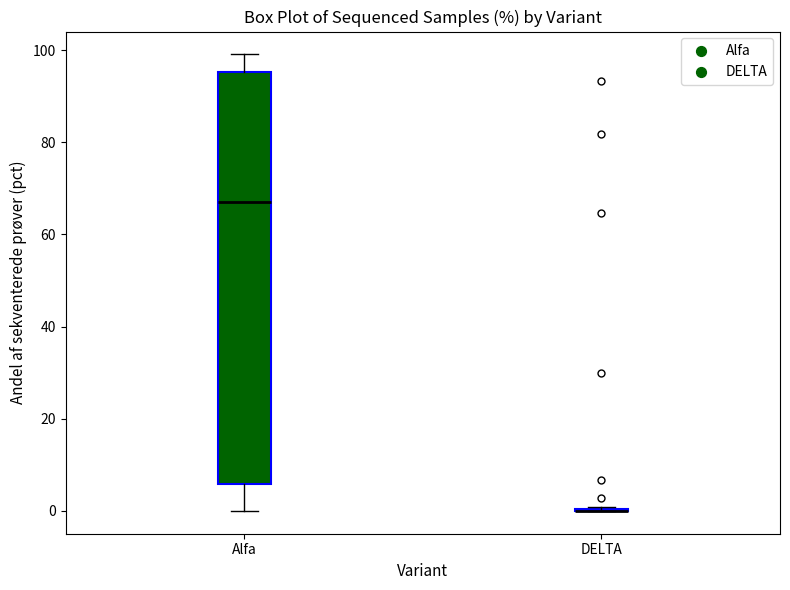

Where does the upper whisker of the box for Alfa end on the y-axis? The values are not printed on the chart, so give them approximately, as read against the axis.

100